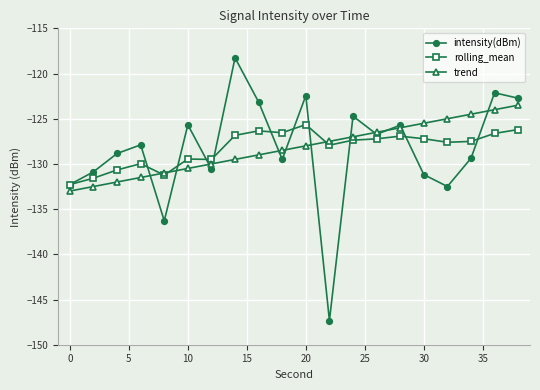

How many distinct data groups are displayed?

3